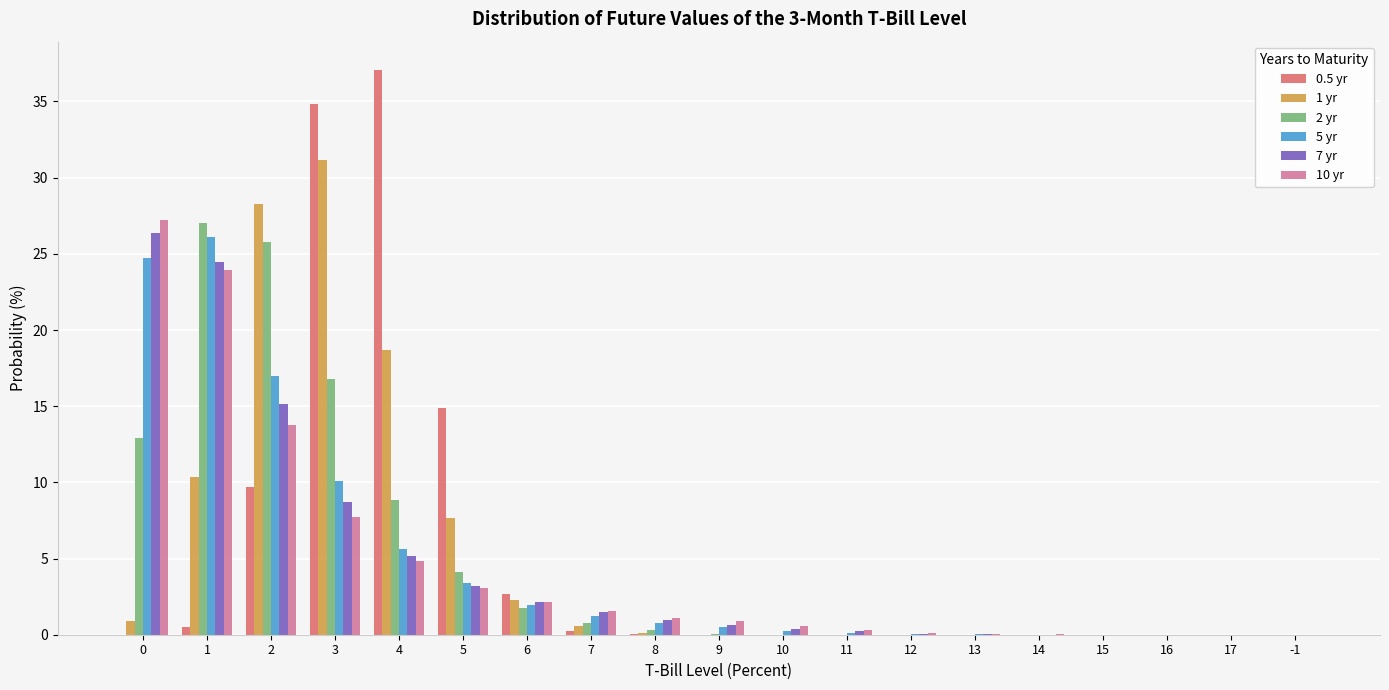

What is the sum of all 5 yr values?

91.8